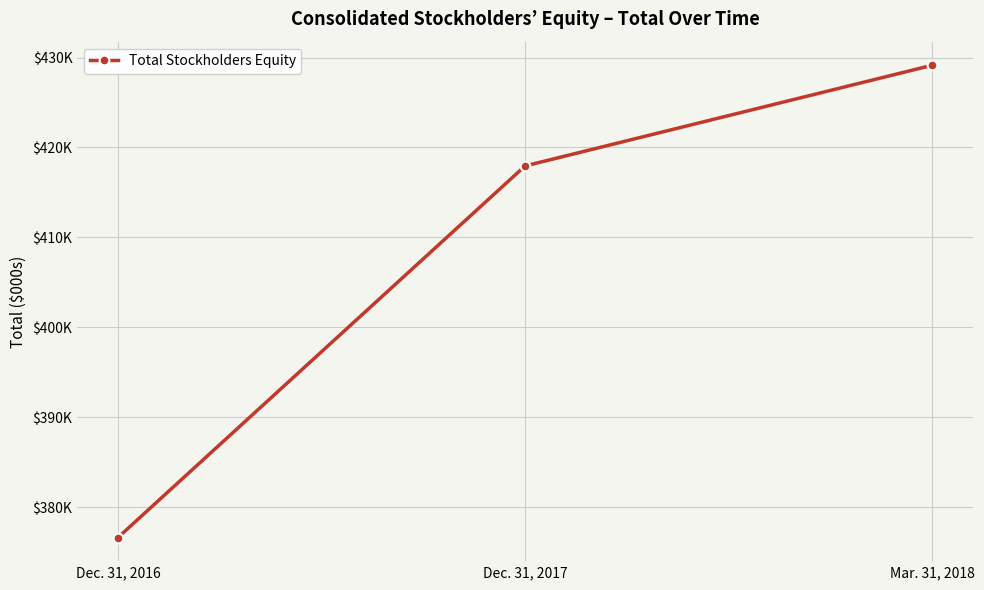

What is the difference between the maximum and minimum values?

52505